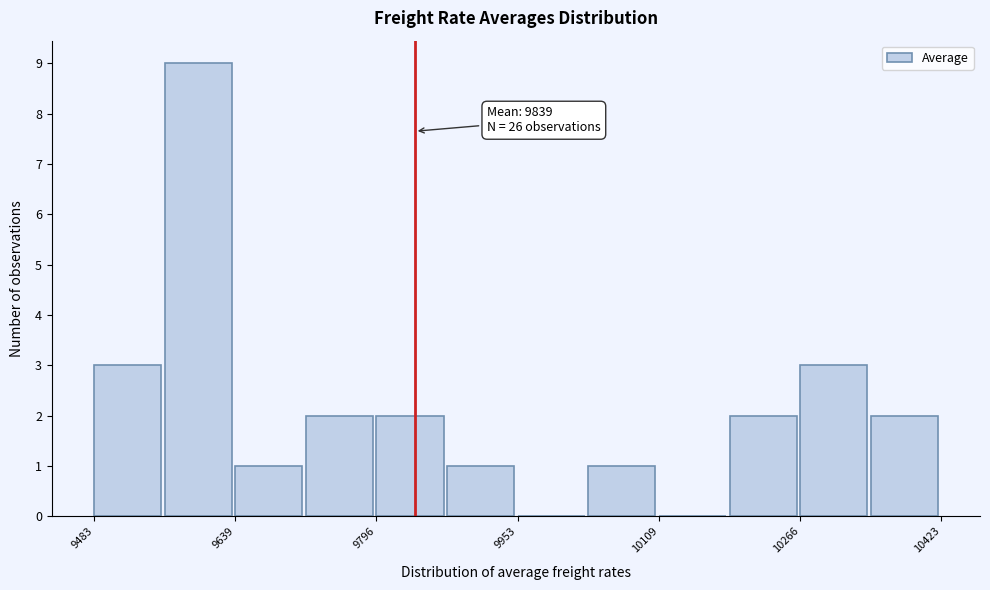

Read against the x-axis, roughly where is the centre of the tallest bar?

9600